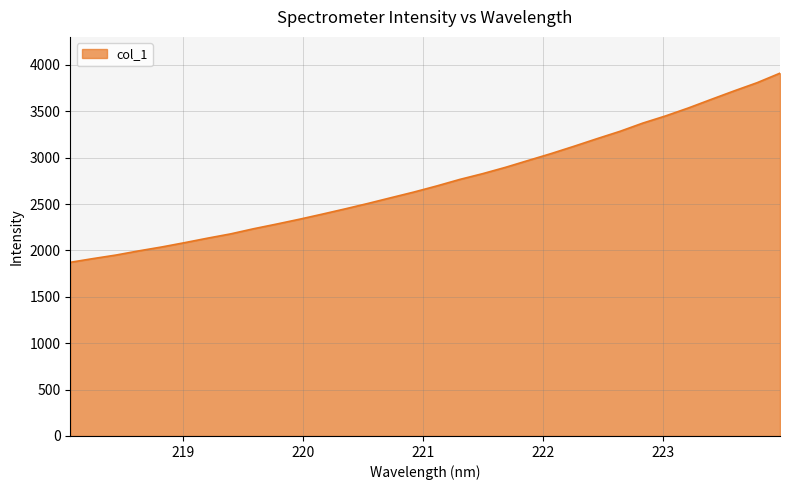

What is the difference between the maximum and minimum values?

2039.2